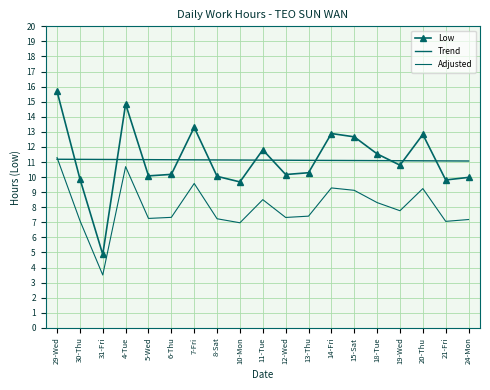

What is the lowest value of the Trend series?

11.1